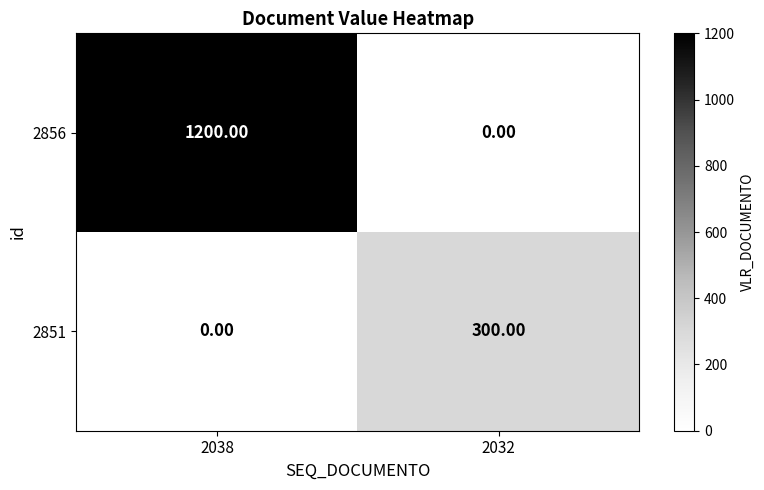

What is the sum of all 2856 values?

1200